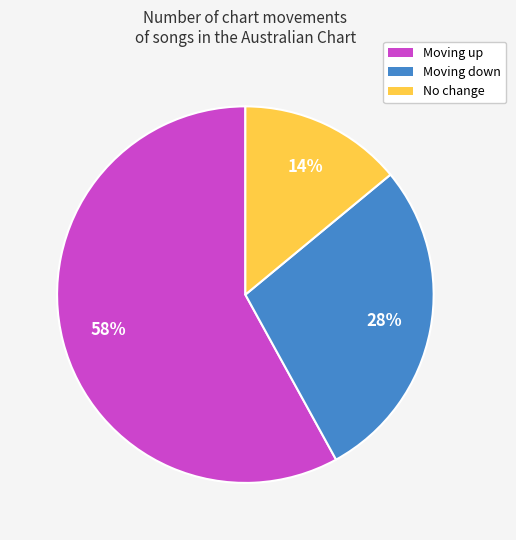

Which category has the biggest portion of the pie?

Moving up